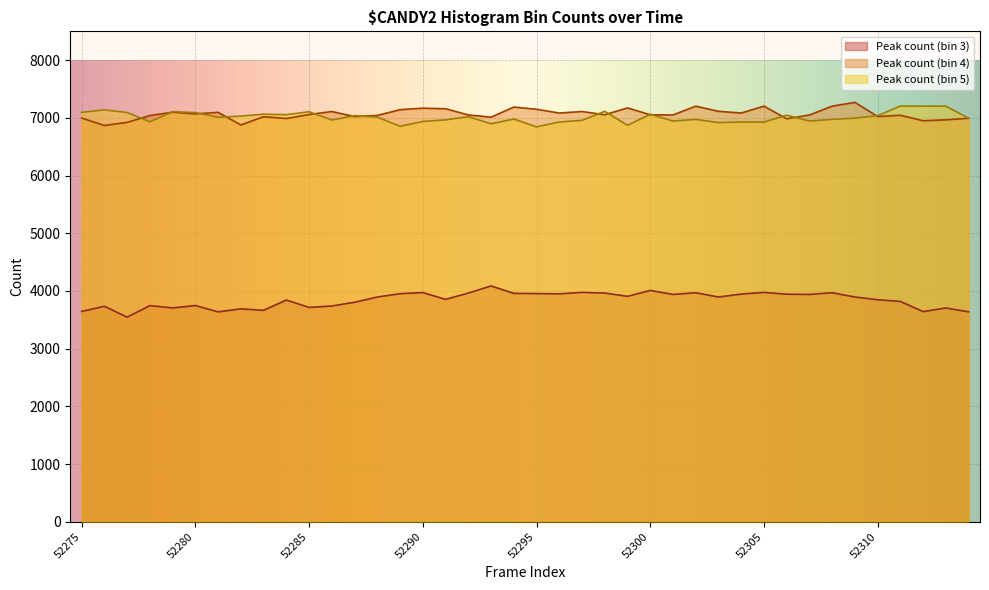

True or false: Peak count (bin 5) and Peak count (bin 3) cross at least once.

False